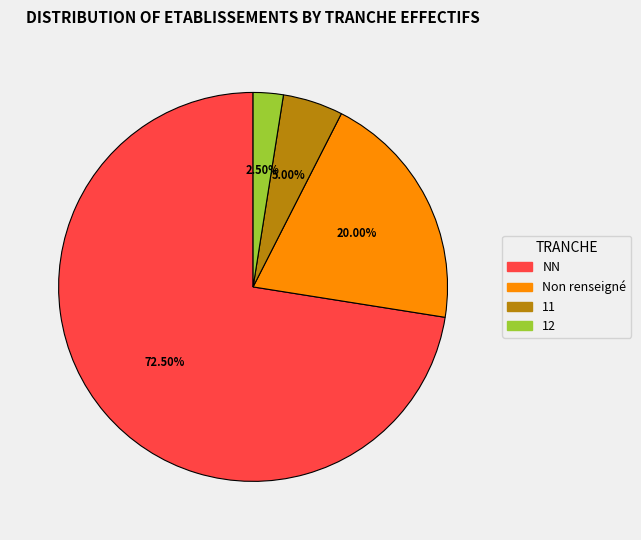

Does any single category account for the majority?

Yes